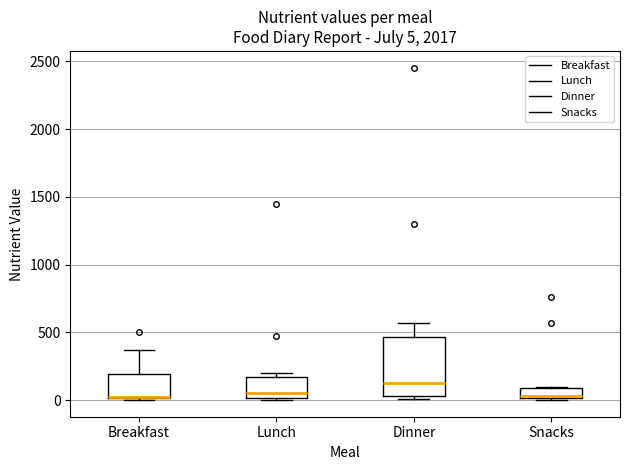

Comparing the boxes themselves (not the whiskers), which one is the tallest?

Dinner